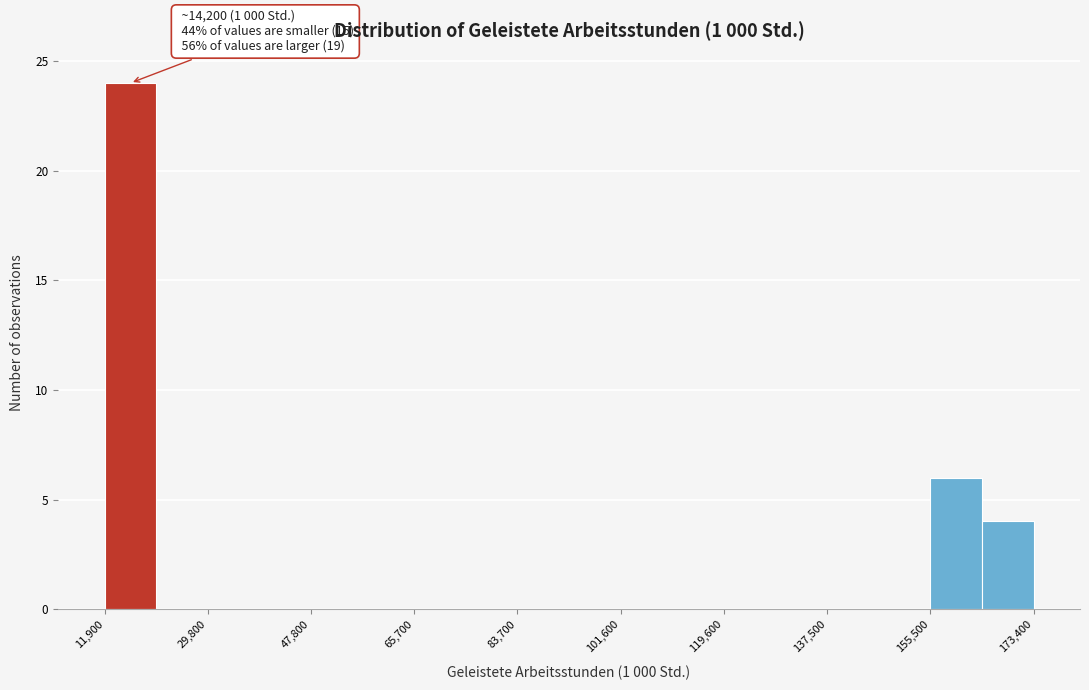

Over which range of the x-axis is the bar tallest?

12000 to 20000